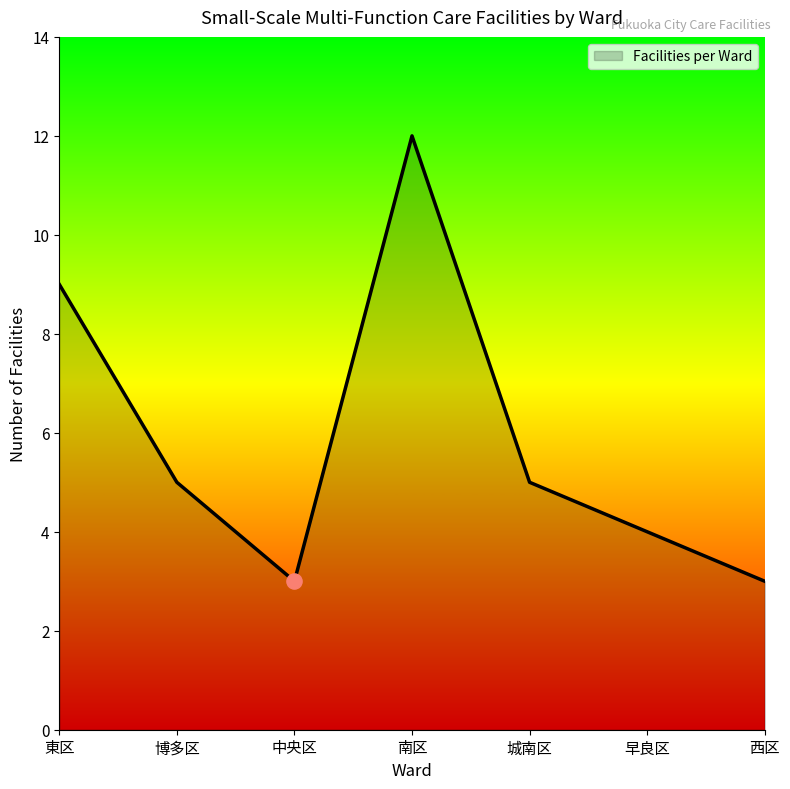

Approximately how many times larger is the value at 城南区 compared to 南区?

0.4